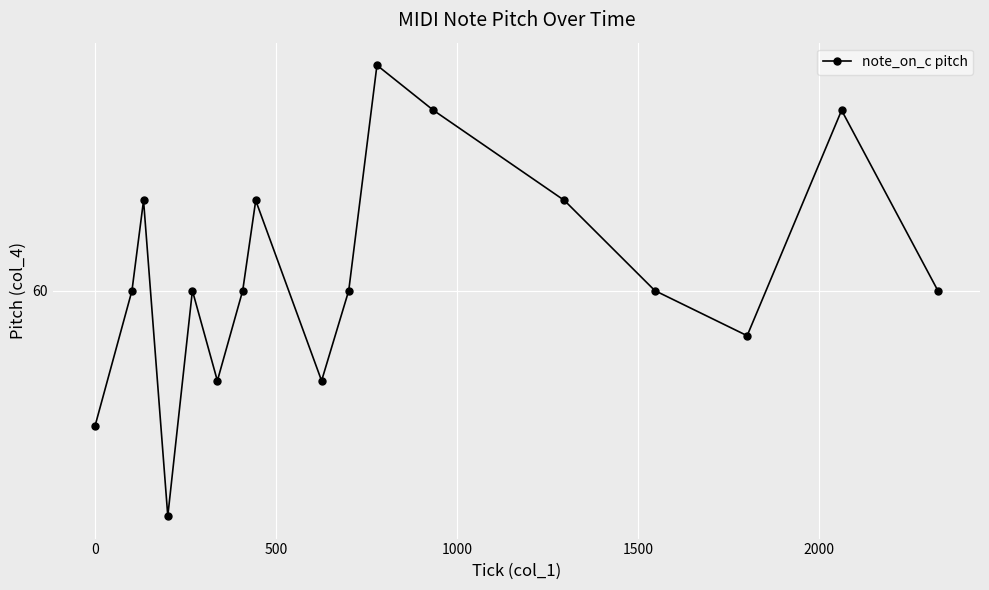

Does the chart have visible grid lines?

Yes